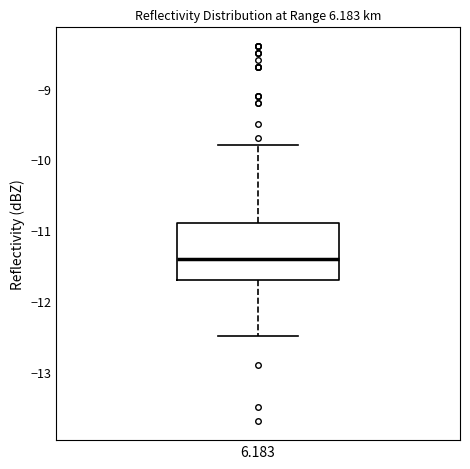

Read this box plot against the y-axis: the position of the median line, the range covered by the box, and the ends of both whiskers. The values are not printed on the chart, so give them approximately, as read against the axis.

median -11.4, box -11.7 to -10.9, whiskers -12.5 to -9.8